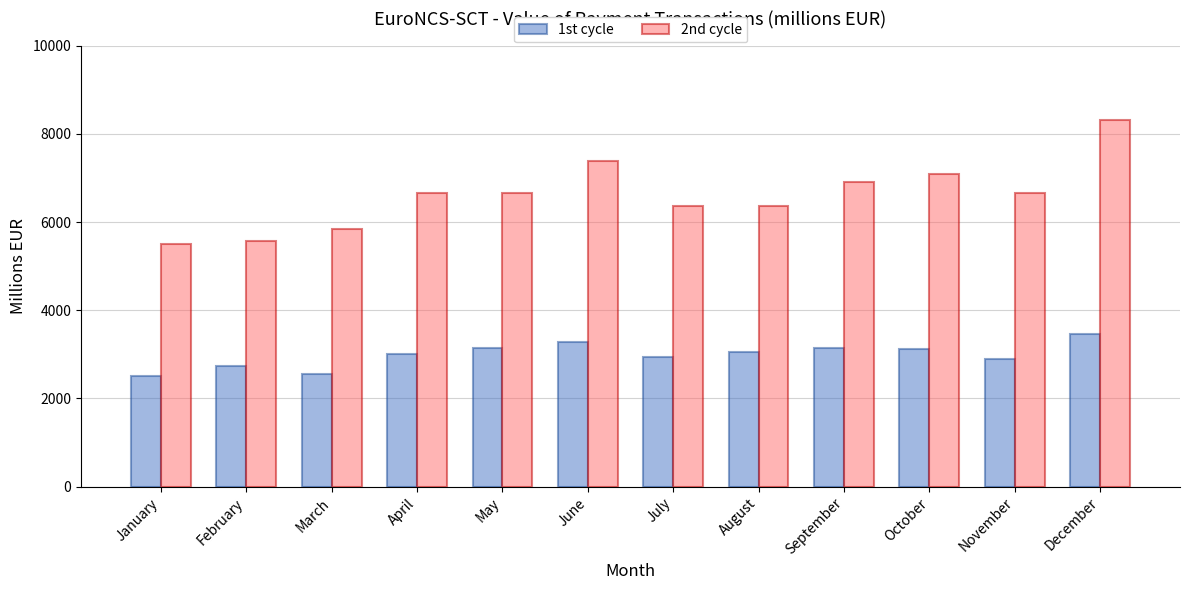

The value of 1st cycle at January is 2514.2. True or false?

True